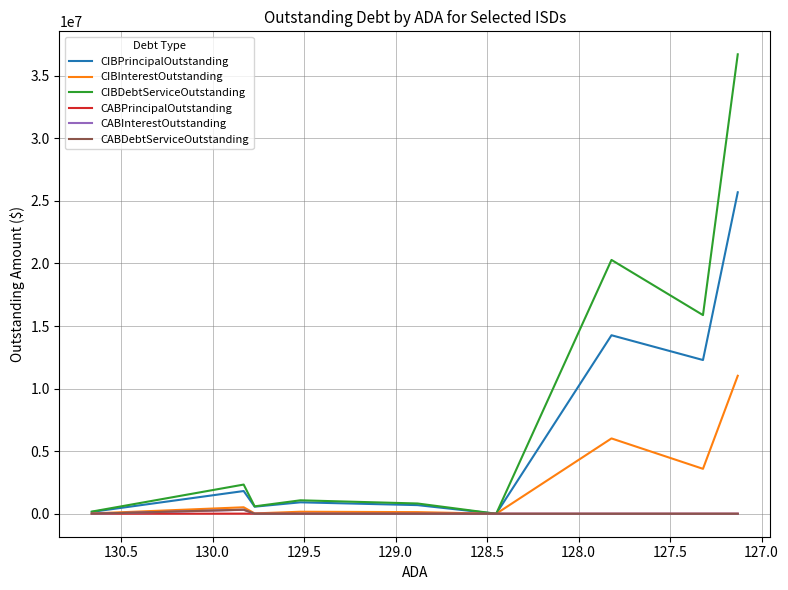

Which series has the widest spread of values?

CIBDebtServiceOutstanding